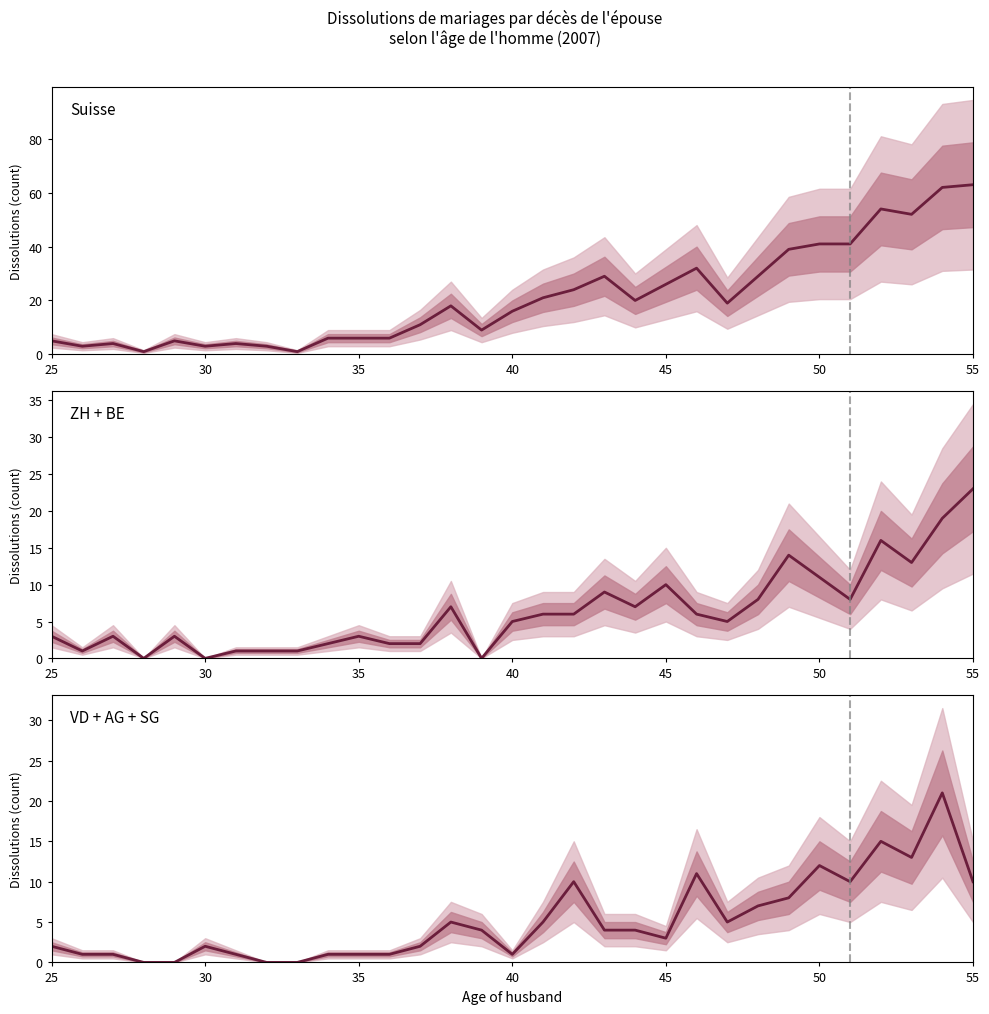

Which series ends up on top after the final intersection of VD + AG + SG and ZH + BE?

ZH + BE